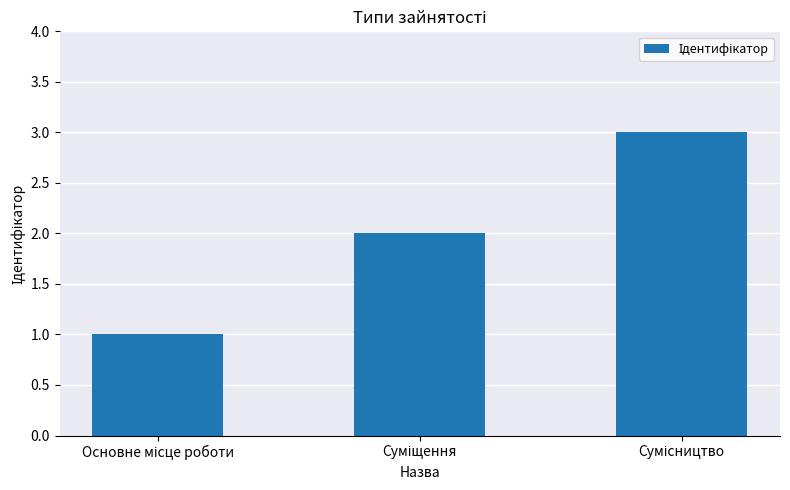

What is the sum of all values?

6